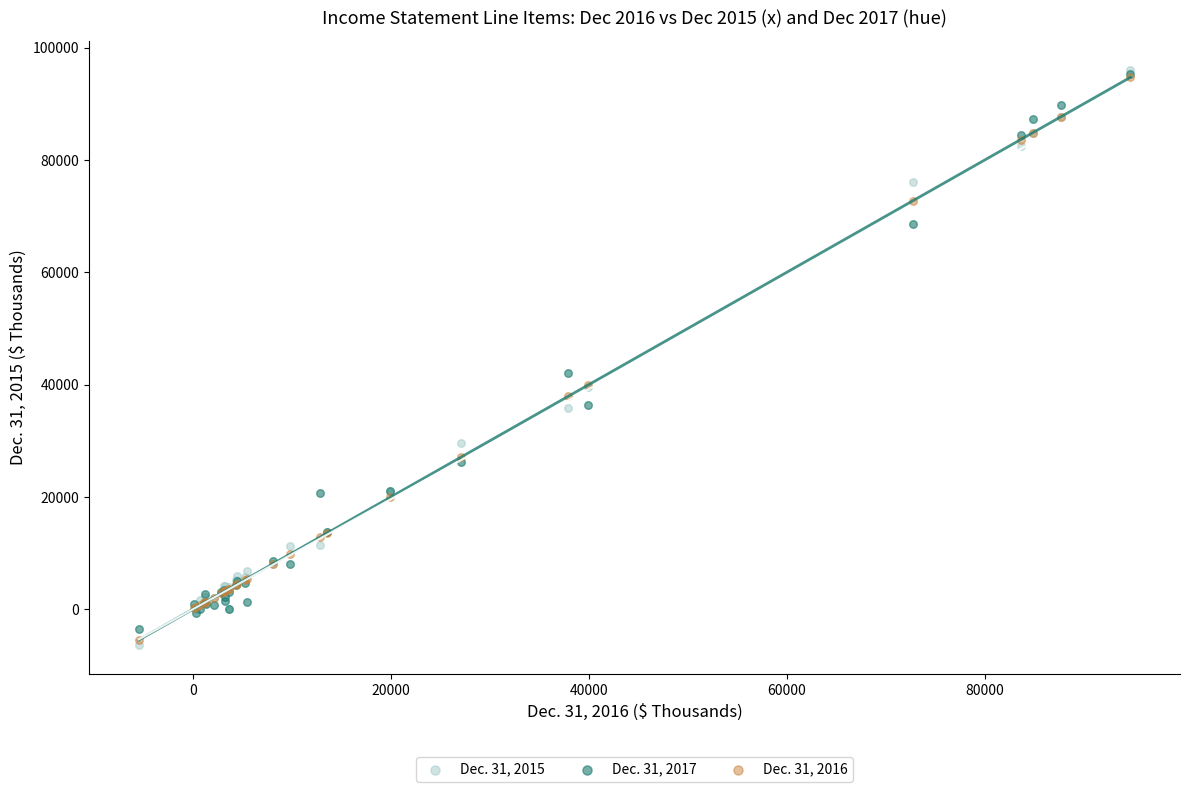

Which series contains the lowest Y value?

Dec. 31, 2015